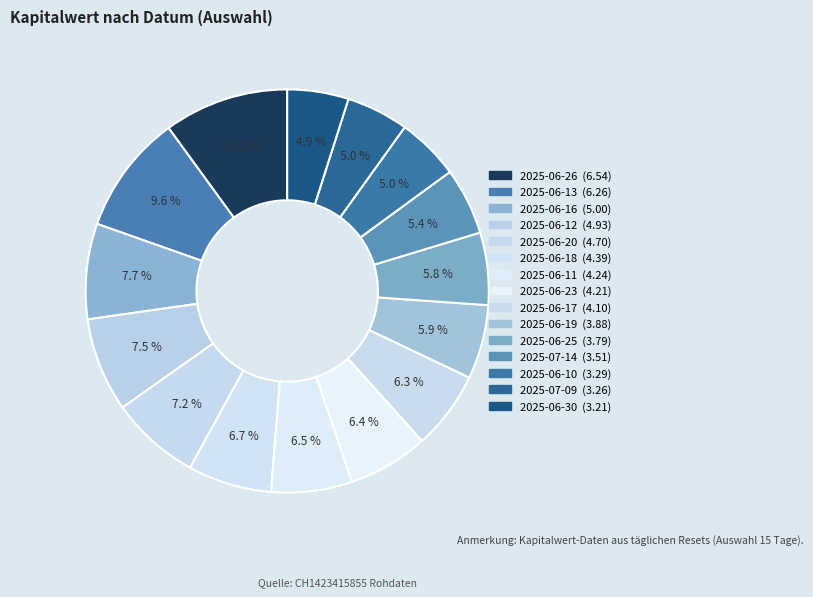

Count the number of slices in the pie.

15